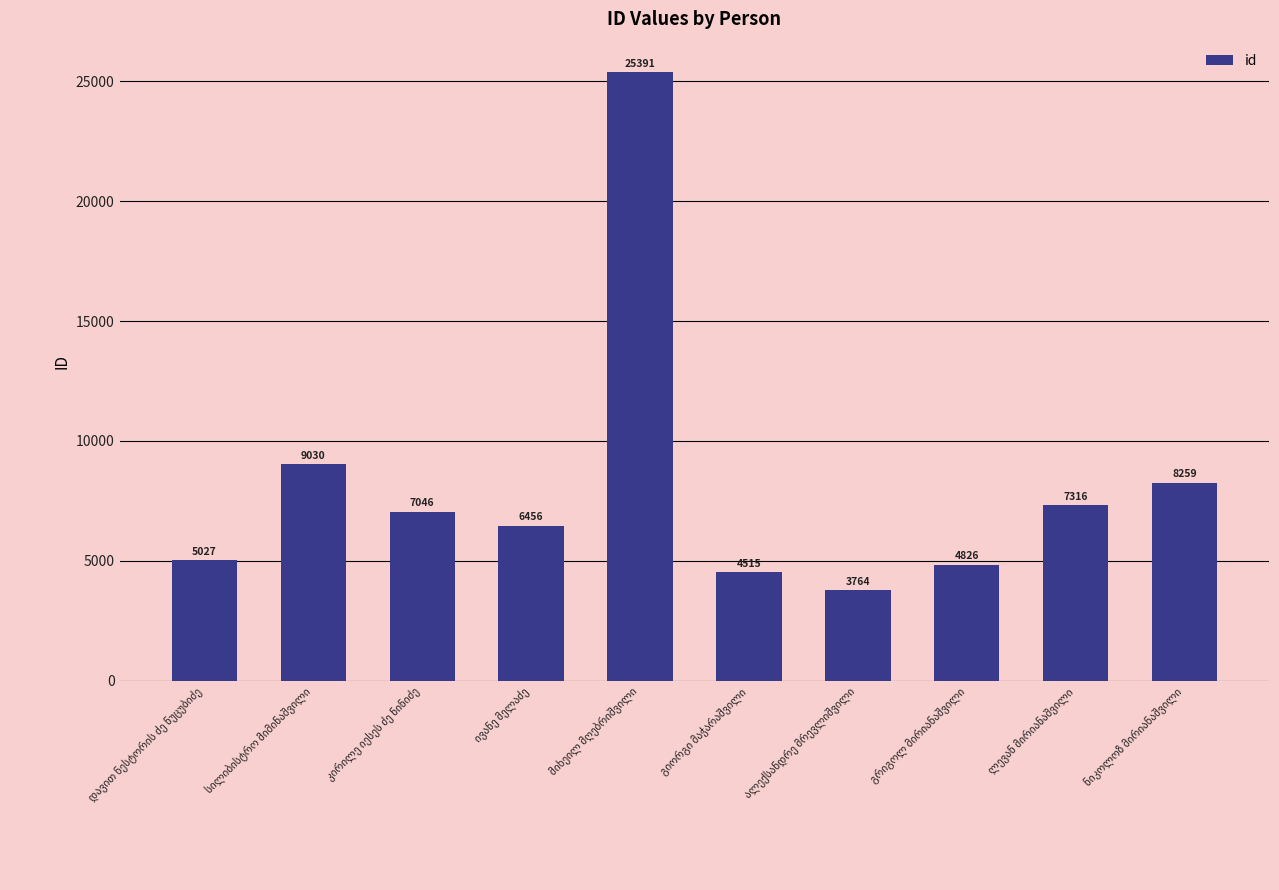

What is the minimum value shown in the chart?

3764